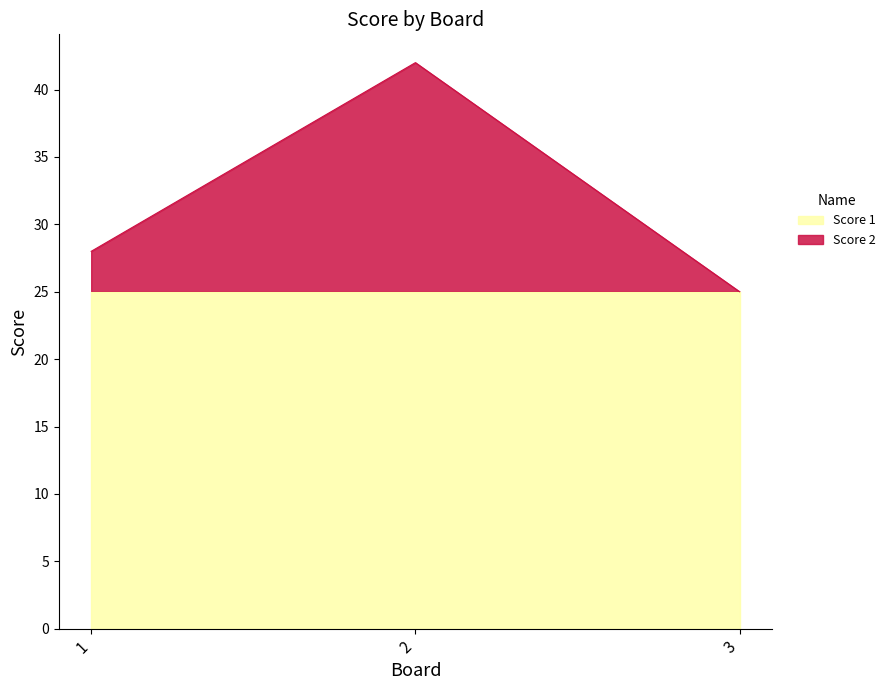

What is the sum of all values?

95